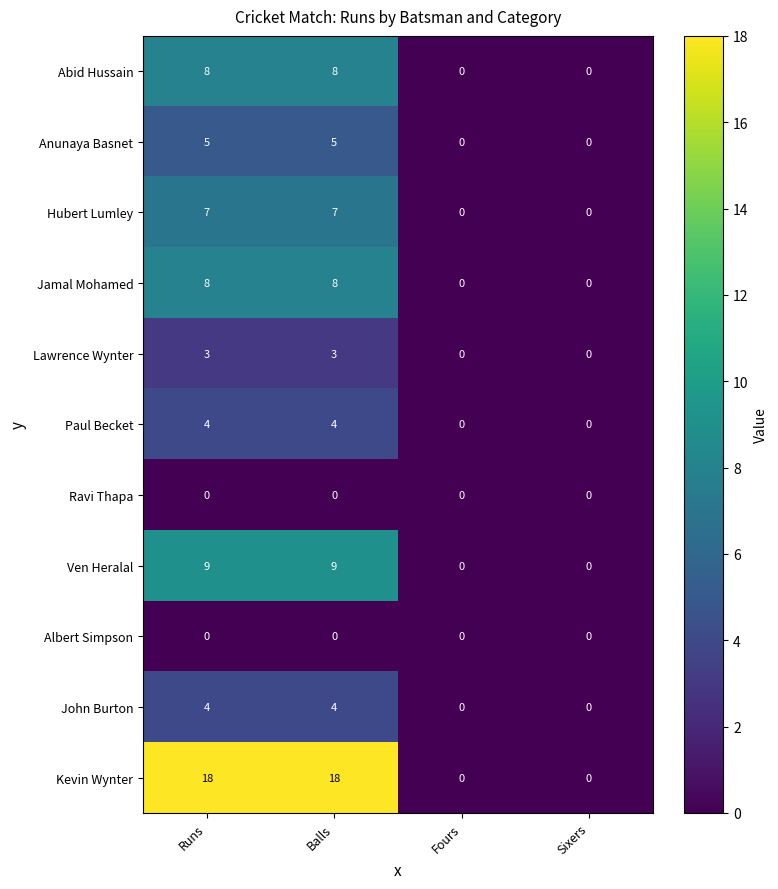

Which series changed the most between Balls and Sixers?

Kevin Wynter